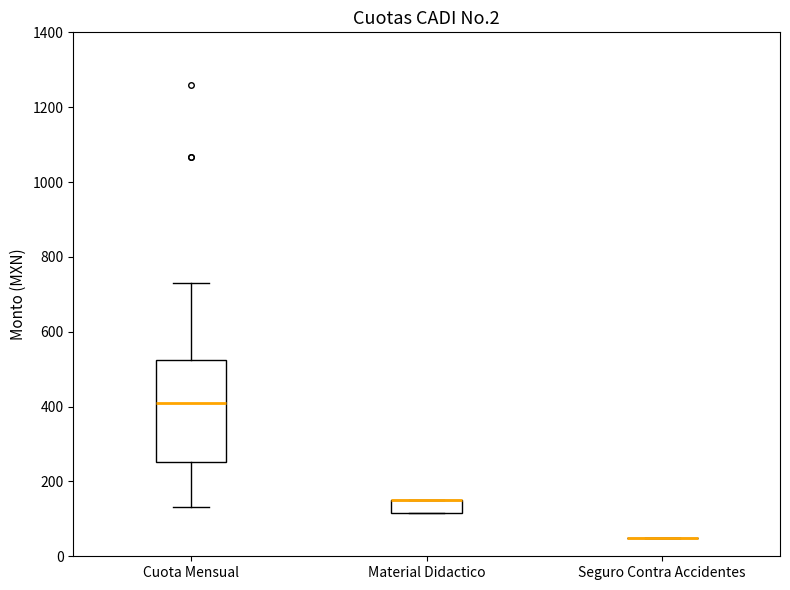

Reading left to right, read every box against the y-axis: the position of its median line, the range the box covers, and the ends of its whiskers. The values are not printed on the chart, so give them approximately, as read against the axis.

Cuota Mensual: median 420, box 260 to 520, whiskers 140 to 720
Material Didactico: median 160 (drawn on the box's upper edge), box 120 to 160, whiskers 120 to 160
Seguro Contra Accidentes: box collapsed to a line at 60, whiskers 60 to 60